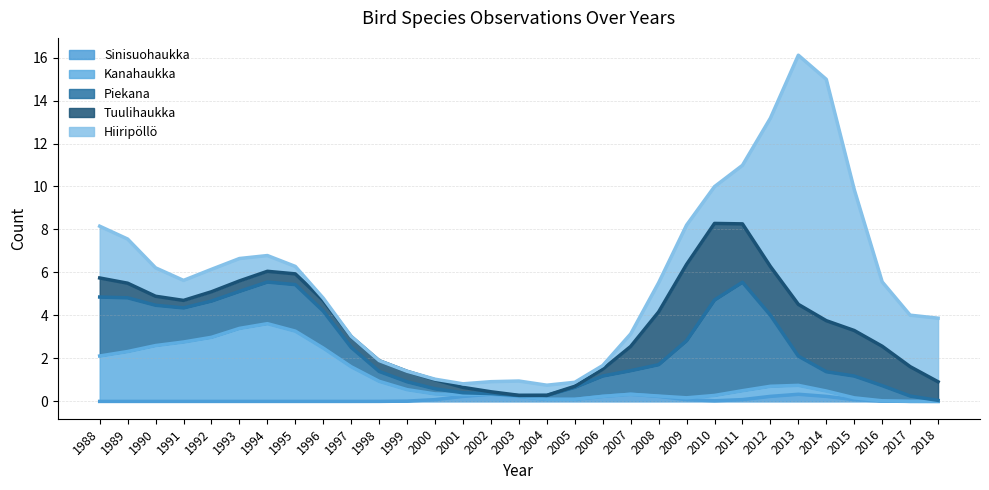

The Sinisuohaukka series shows 0.0 at 1991. True or false?

True